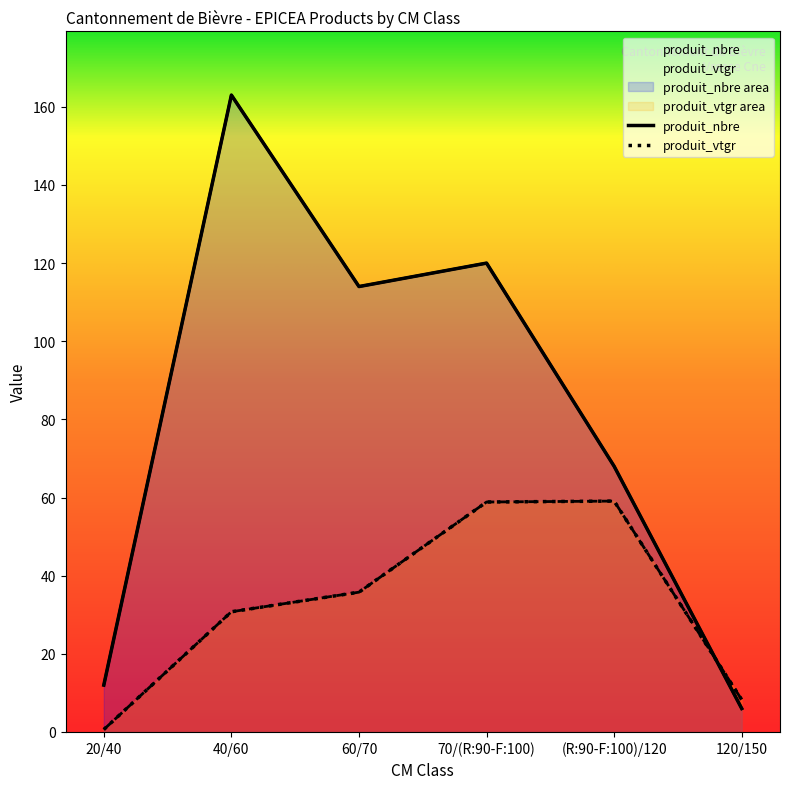

Where is produit_nbre nearest to the value 84?

(R:90-F:100)/120